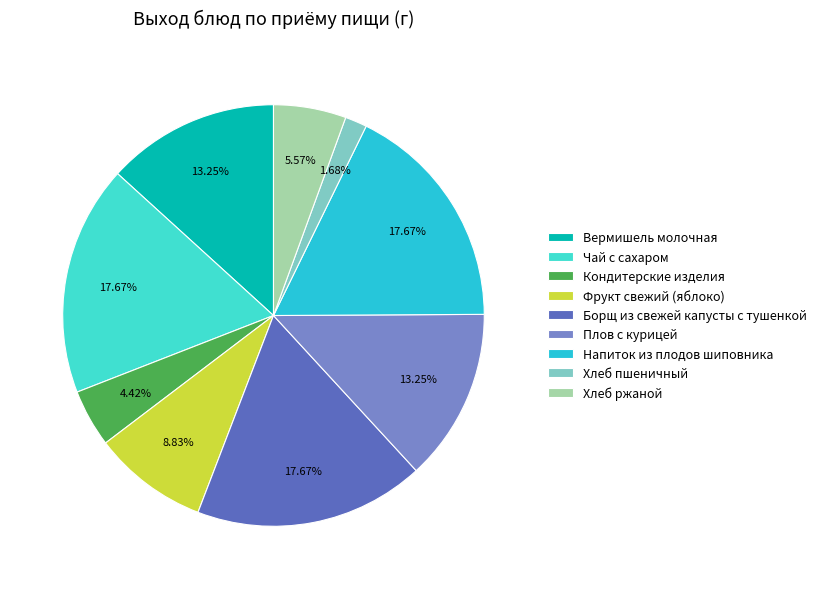

Is Хлеб ржаной the majority of the pie?

No